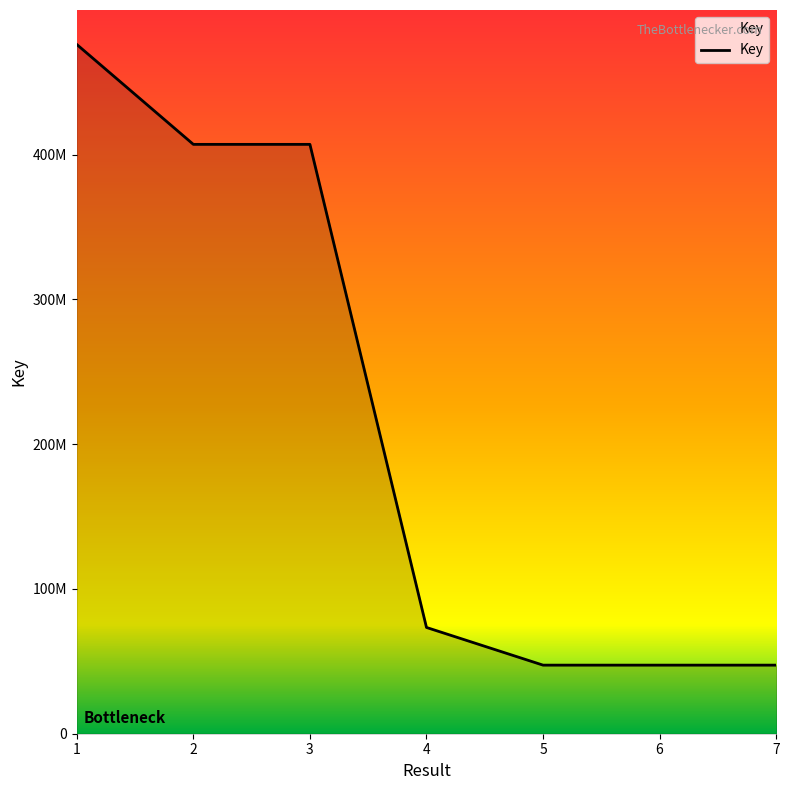

Does the chart have visible grid lines?

No